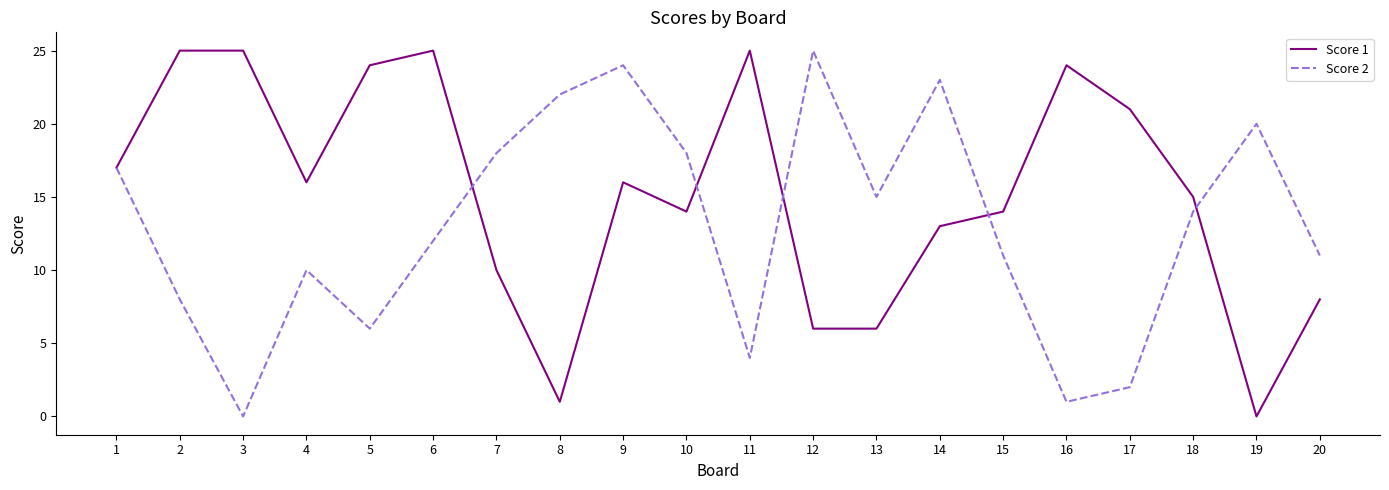

Is the value of Score 1 at 19 greater than the value of Score 2 at 16?

No